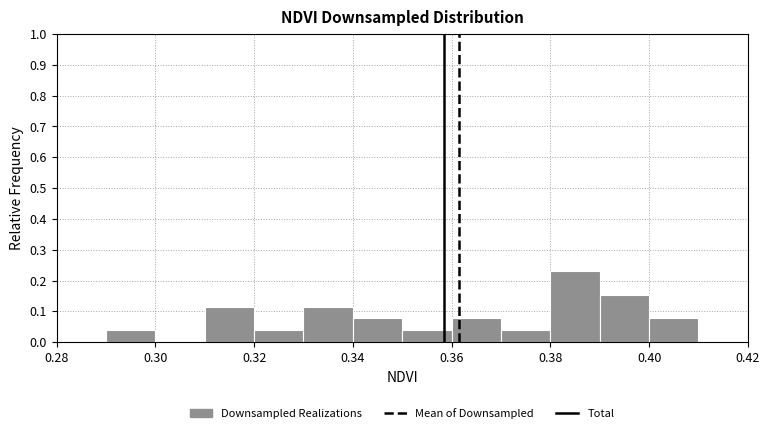

Reading left to right, list every bar in this chart as the range it spans on the x-axis followed by its height. The values are not printed on the chart, so give them approximately, as read against the axis.

0.28 to 0.29: 0
0.29 to 0.30: 0.04
0.30 to 0.31: 0
0.31 to 0.32: 0.12
0.32 to 0.33: 0.04
0.33 to 0.34: 0.12
0.34 to 0.35: 0.08
0.35 to 0.36: 0.04
0.36 to 0.37: 0.08
0.37 to 0.38: 0.04
0.38 to 0.39: 0.23
0.39 to 0.40: 0.15
0.40 to 0.41: 0.08
0.41 to 0.42: 0